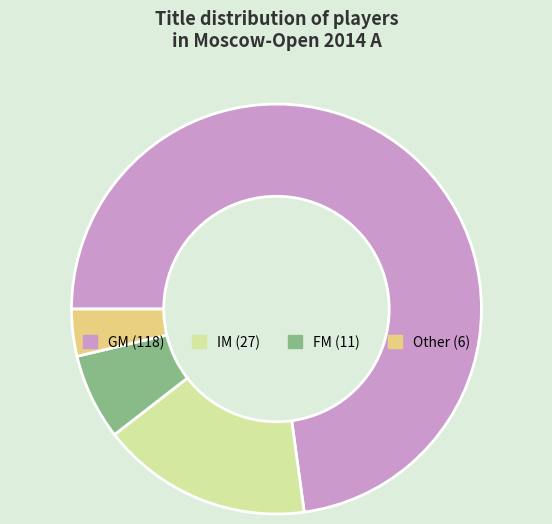

Does GM represent more than half of the total?

Yes